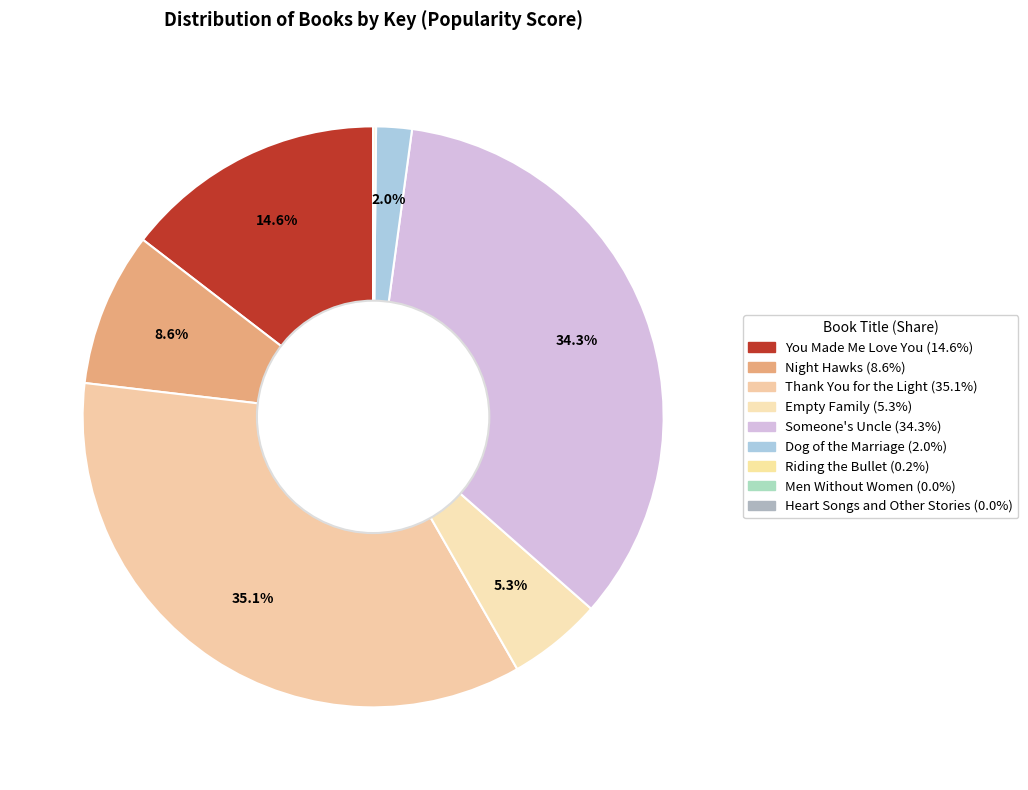

Does You Made Me Love You represent more than half of the total?

No